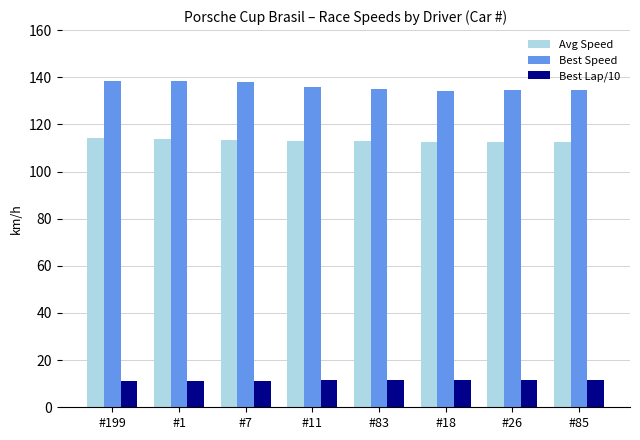

What is the average value of the Best Lap/10 series?

11.4